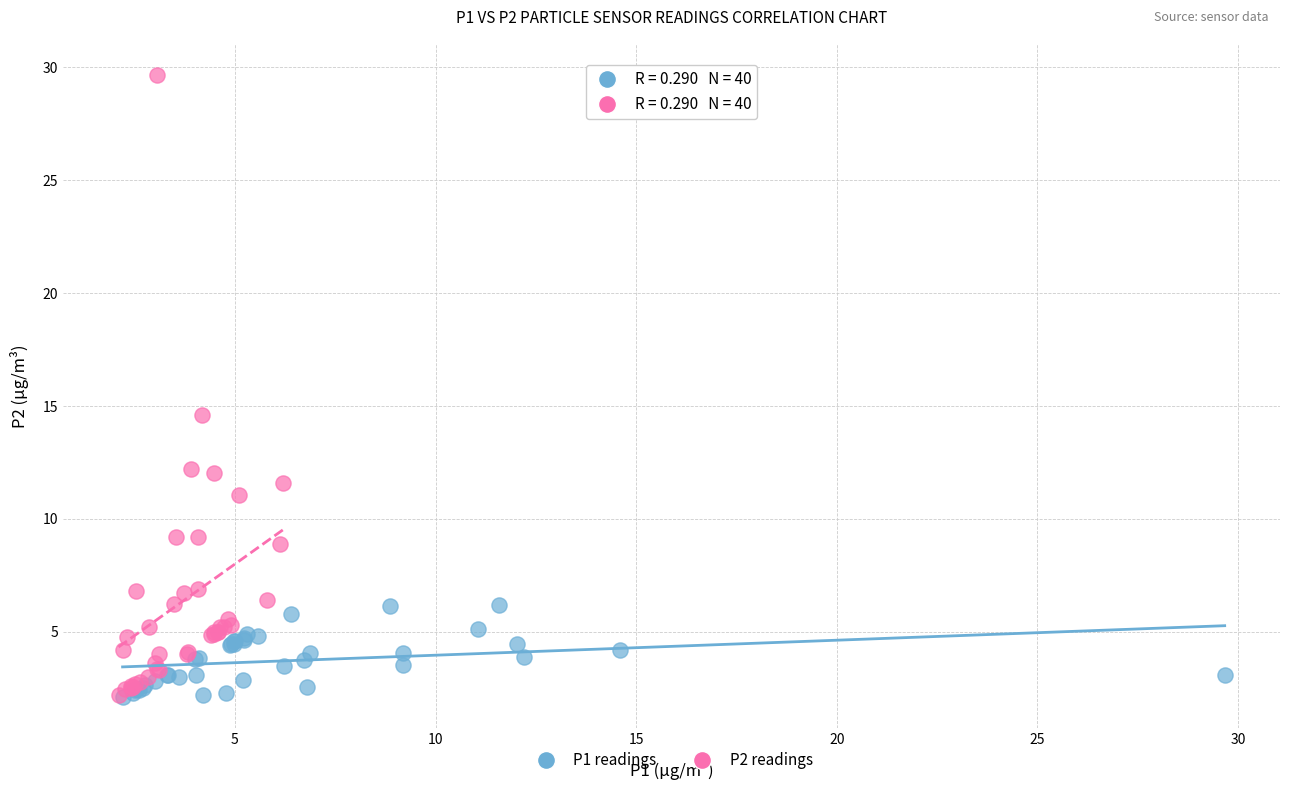

Which series reaches the maximum Y coordinate?

P2 readings